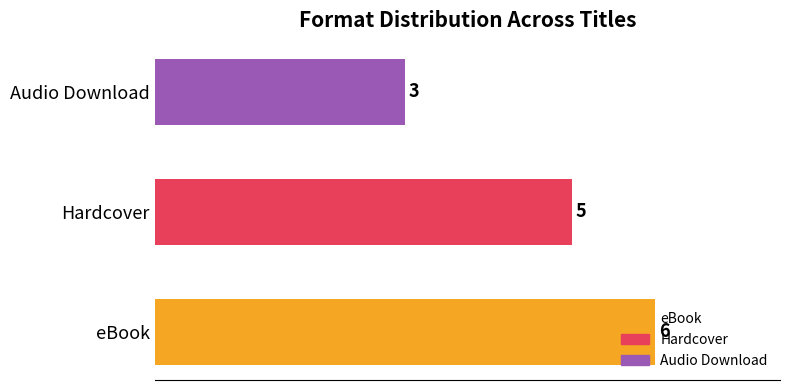

Which series has the largest range (max minus min)?

Hardcover